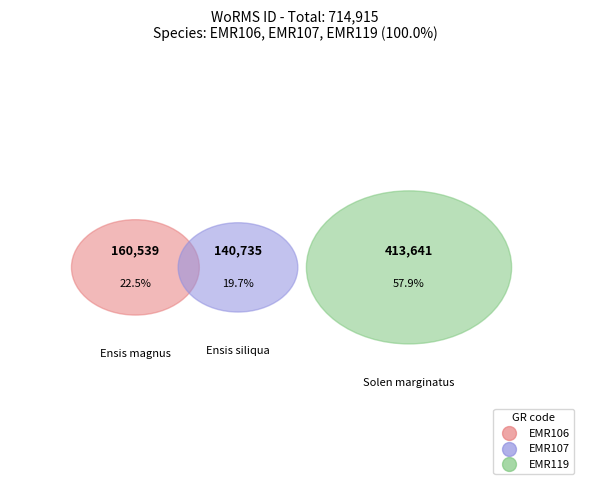

What is the total percentage of EMR119 and EMR107?

77.5%